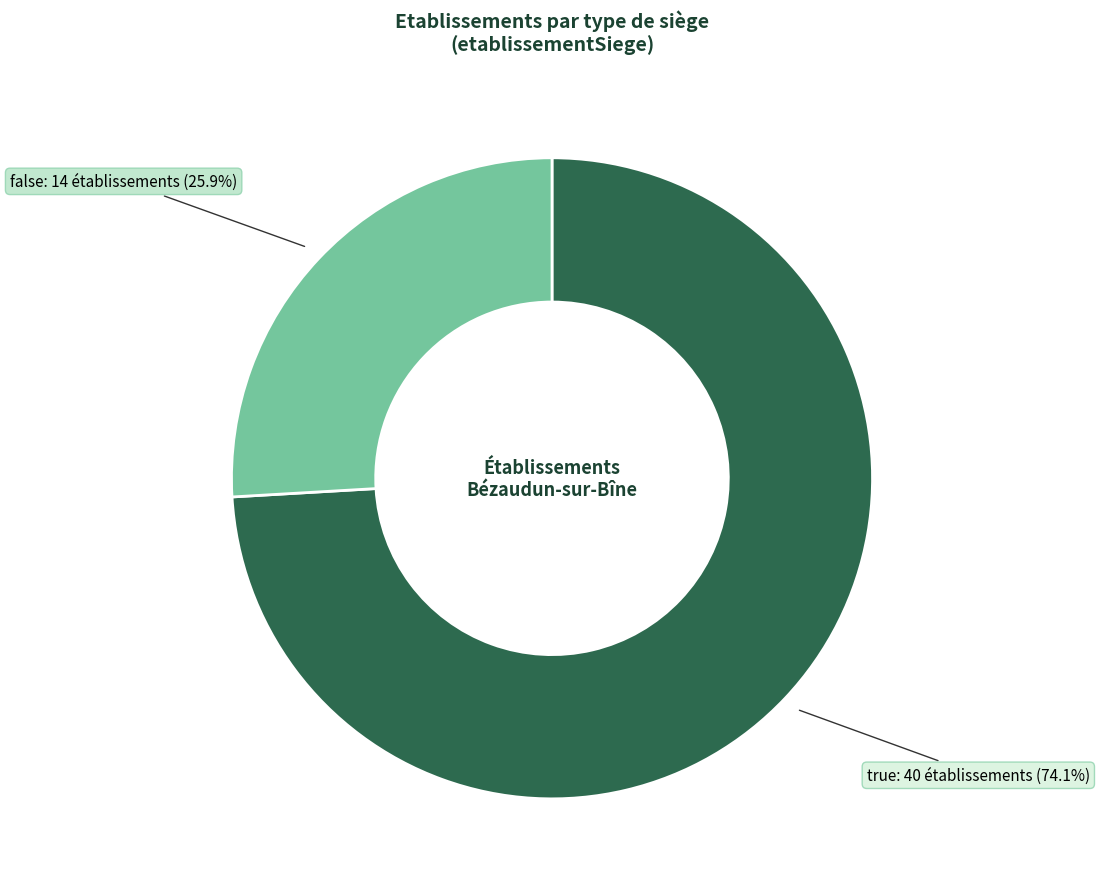

Is there a majority slice in this chart?

Yes